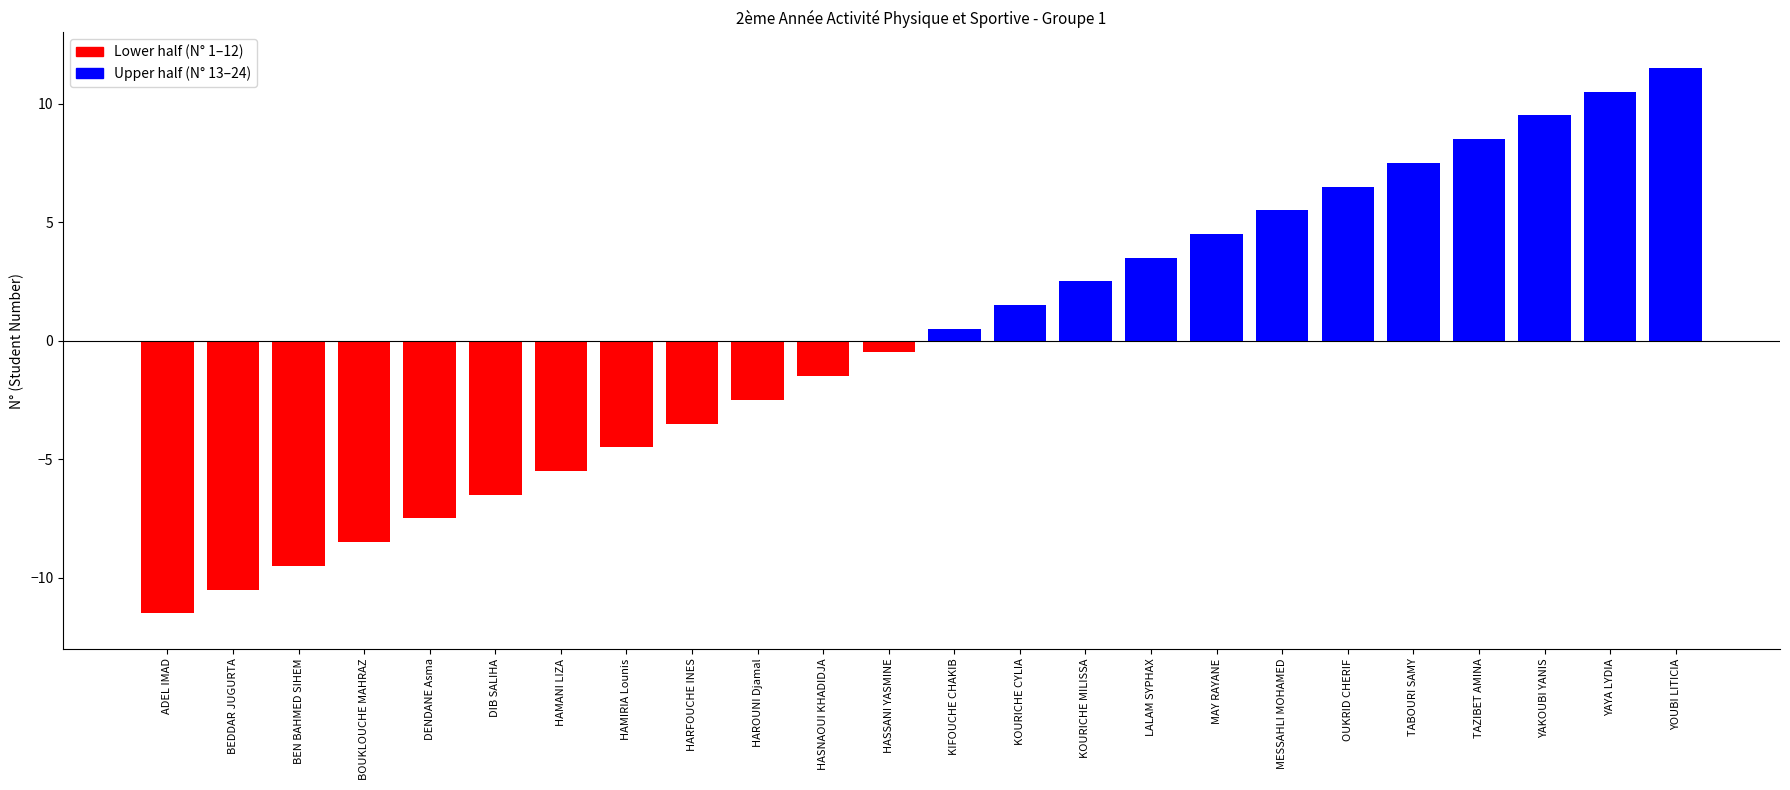

What is the approximate value at HAMIRIA Lounis?

-4.5